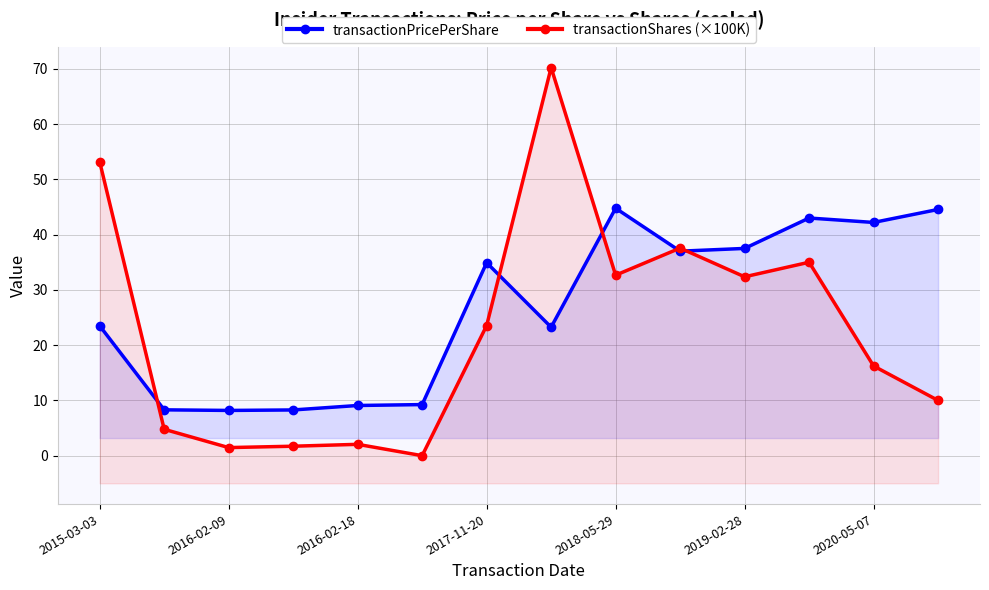

What is the greatest value displayed?

70.2